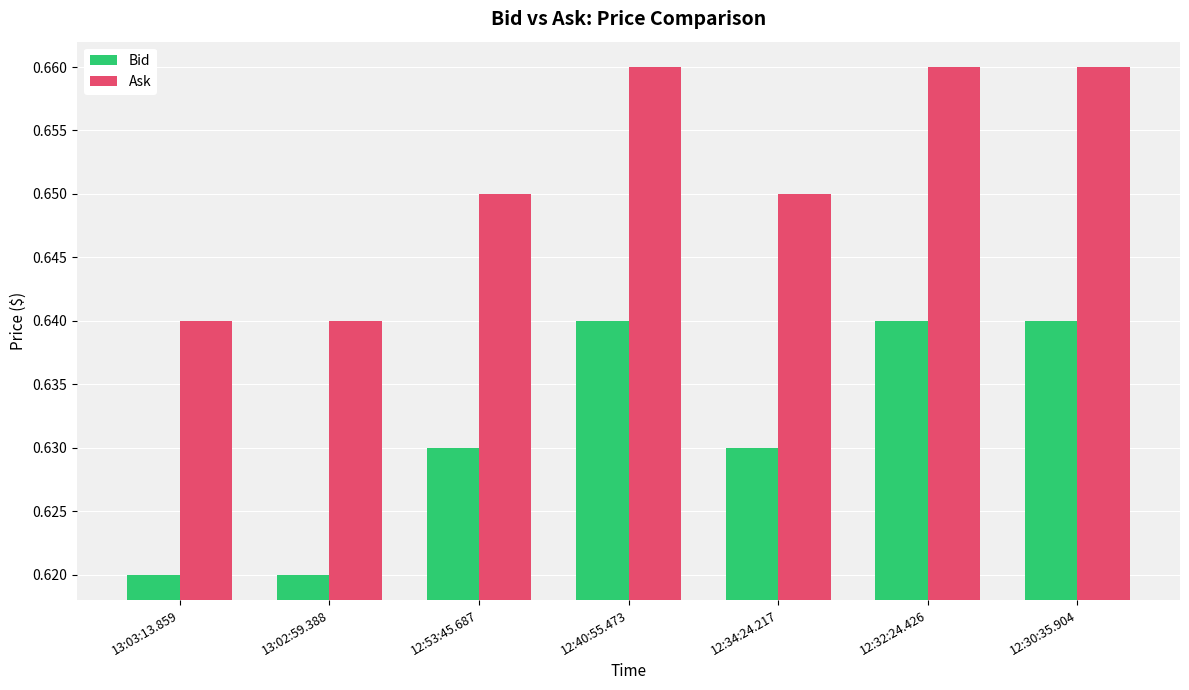

Count the Ask values in the range 0 to 1.

7